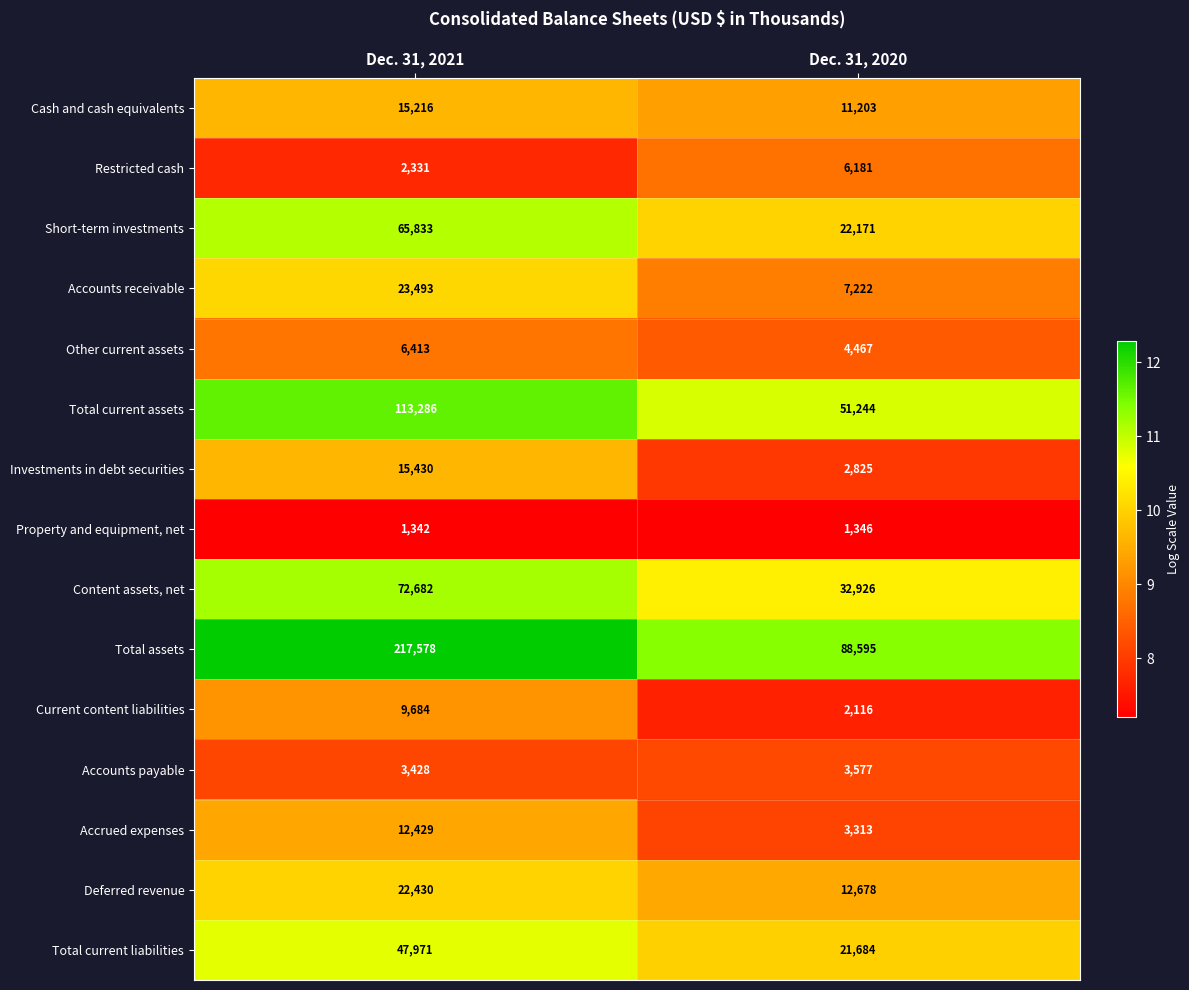

Which series has the largest total across all categories?

Total assets